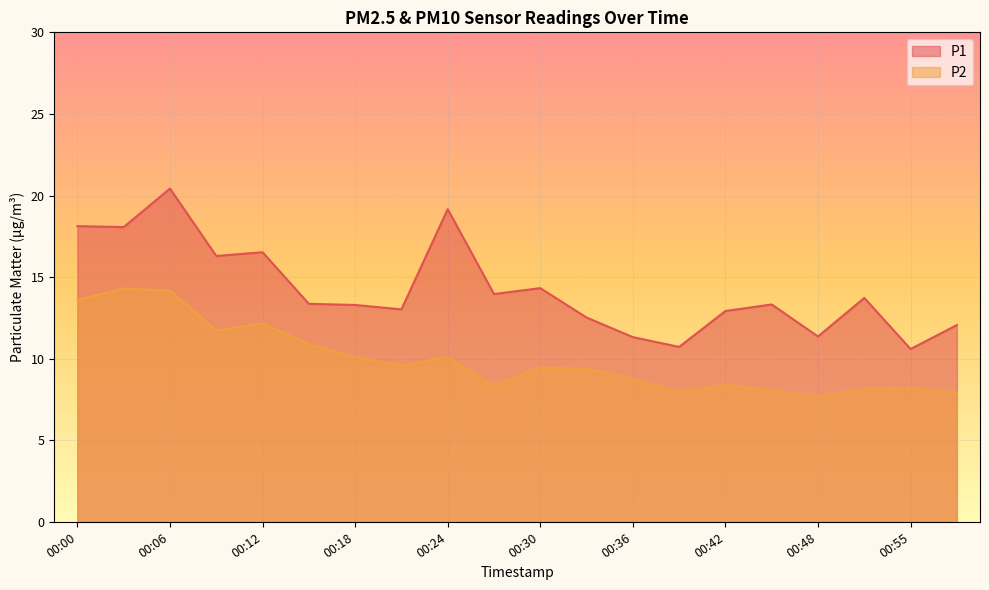

Where is P2 nearest to the value 10?

00:18